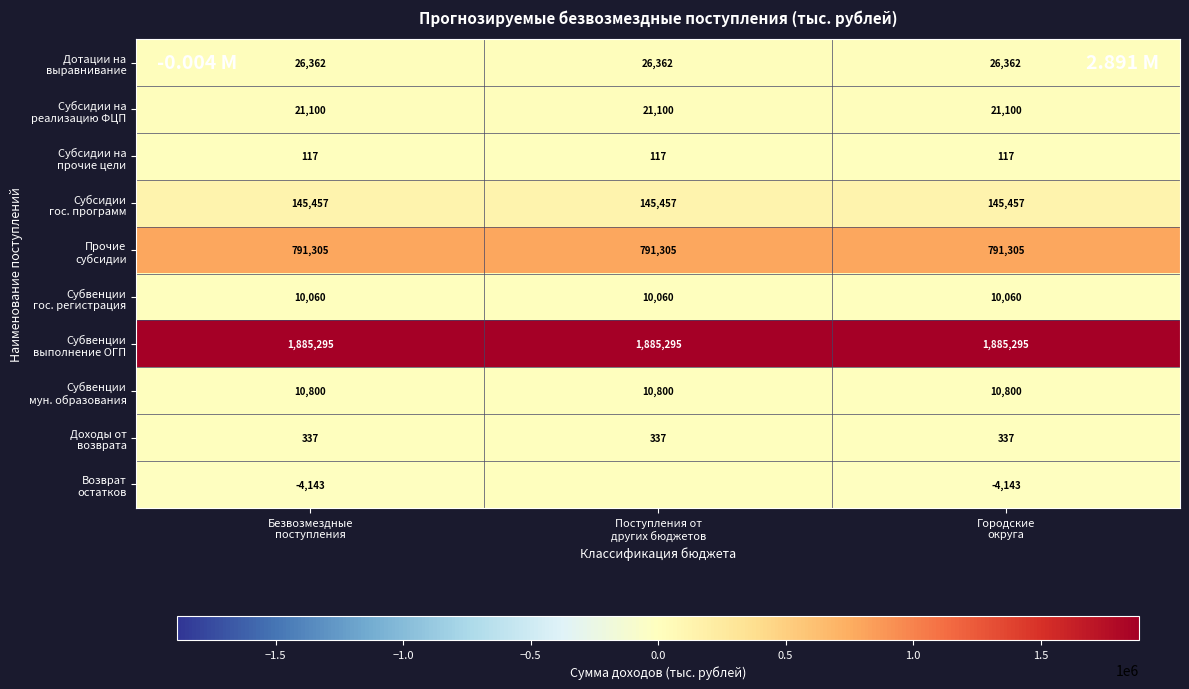

The value of Субсидии на реализацию ФЦП at Городские округа is 21100.4. True or false?

True